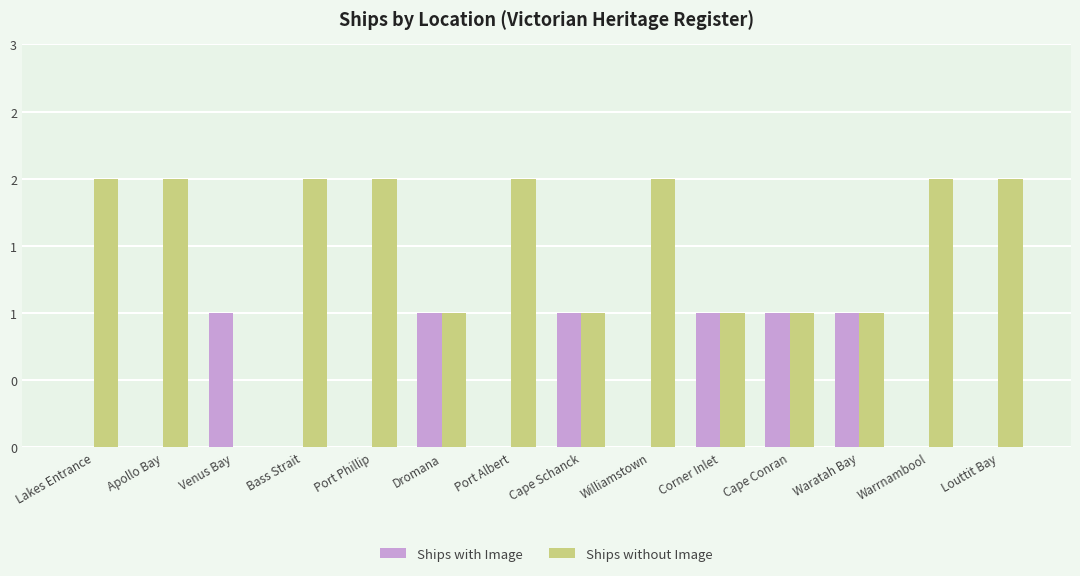

What is the maximum value for Ships with Image?

1